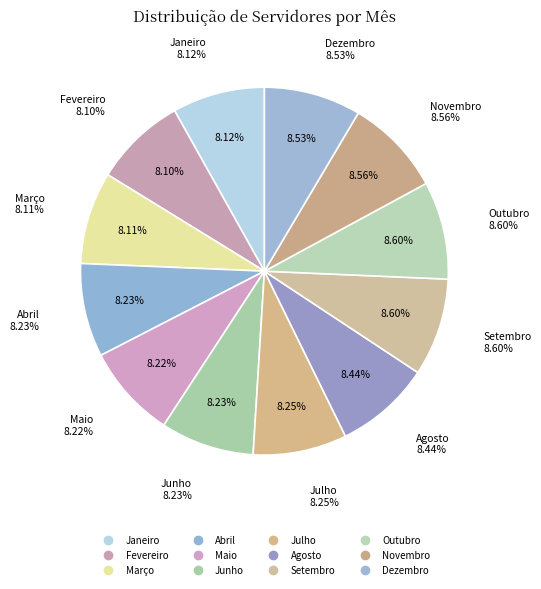

What is the total percentage of Maio and Agosto?

16.7%